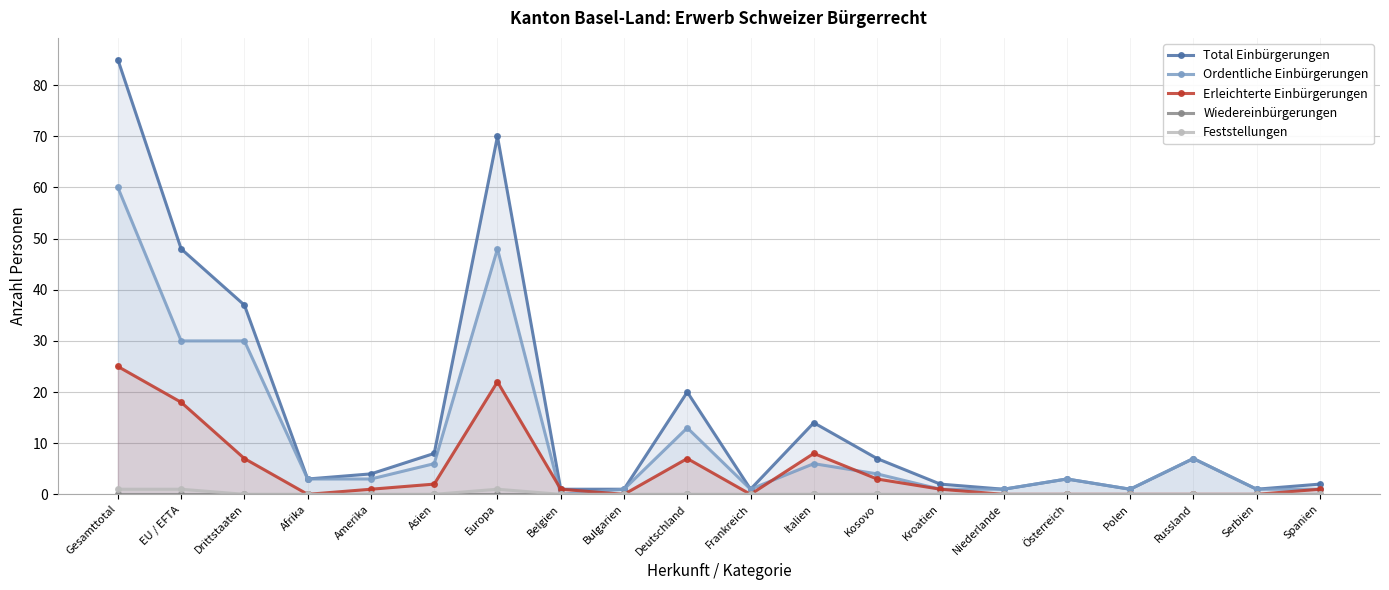

What is the difference between the second highest and minimum values in the Ordentliche Einbürgerungen series?

48